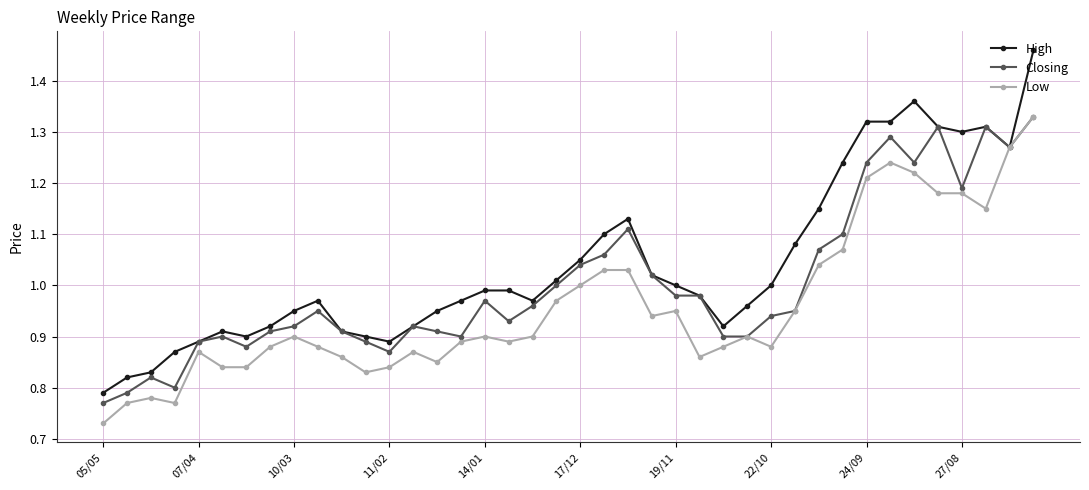

True or false: Closing has more than 0 points higher than both neighbors.

True